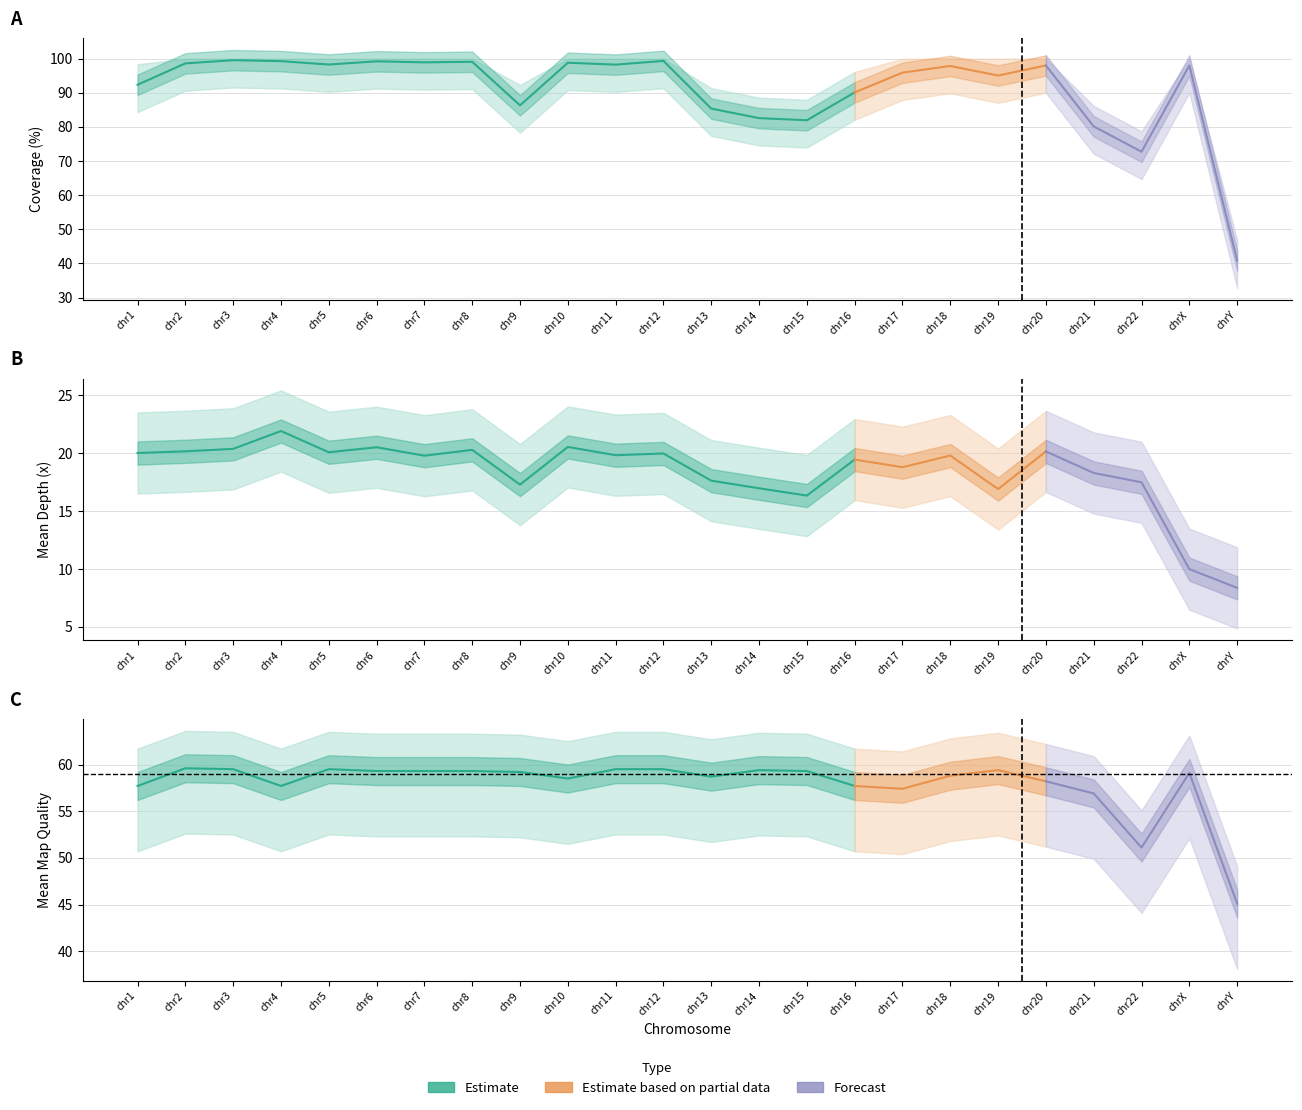

Which series has the largest range (max minus min)?

coverage